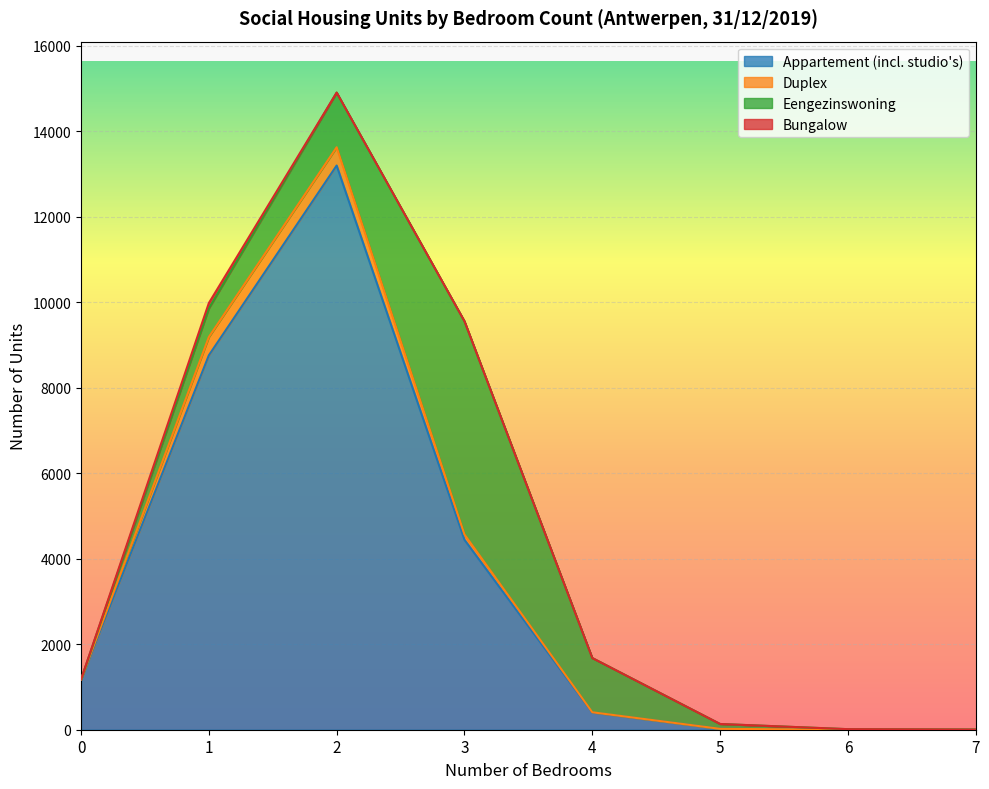

Reading left to right, transcribe all the data shown in this chart.

Appartement (incl. studio's): 0=1170	1=8758	2=13198	3=4443	4=401	5=21	6=0	7=0
Duplex: 0=0	1=427	2=427	3=124	4=7	5=0	6=0	7=0
Eengezinswoning: 0=5	1=671	2=1279	3=4988	4=1269	5=113	6=13	7=3
Bungalow: 0=0	1=125	2=0	3=0	4=0	5=0	6=0	7=0